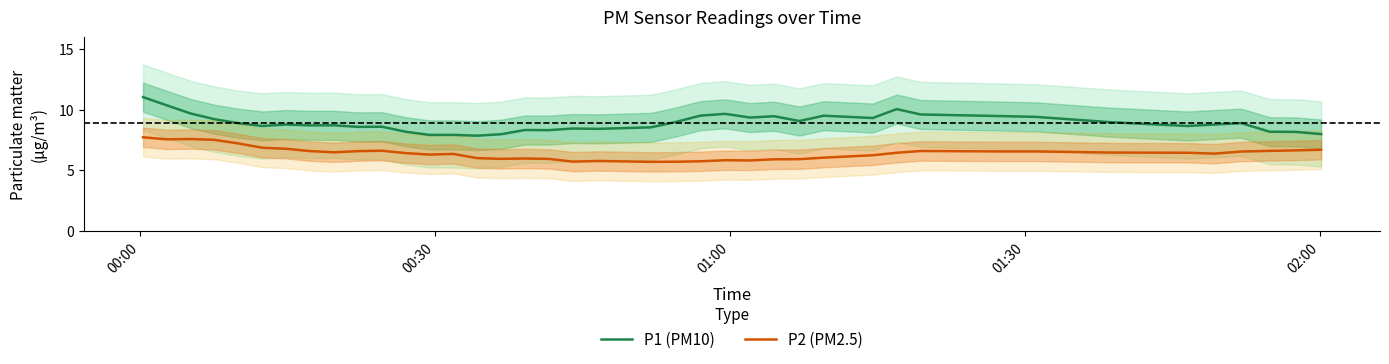

True or false: P2 (PM2.5) and P1 (PM10) intersect in this chart.

False